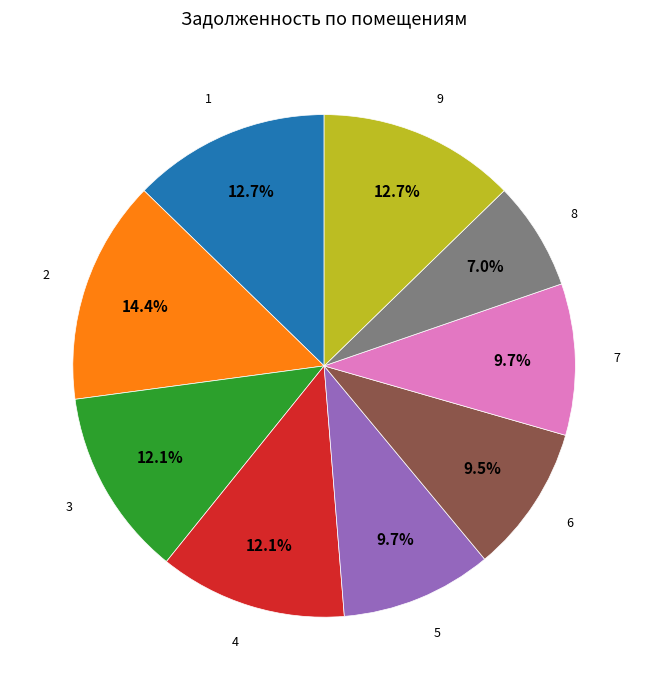

How many slices are in this pie chart?

9